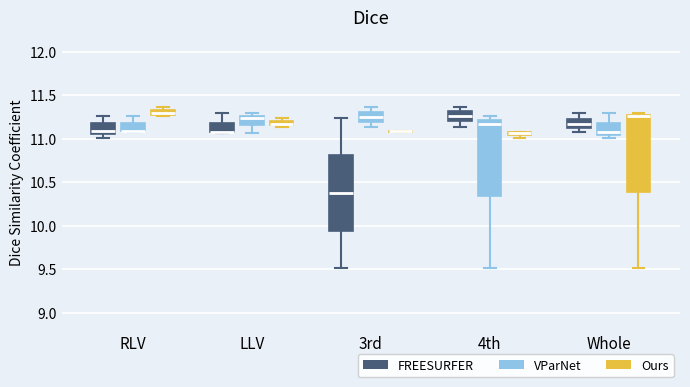

Where does the lower whisker of the box for 4th (FREESURFER) end on the y-axis? The values are not printed on the chart, so give them approximately, as read against the axis.

11.15